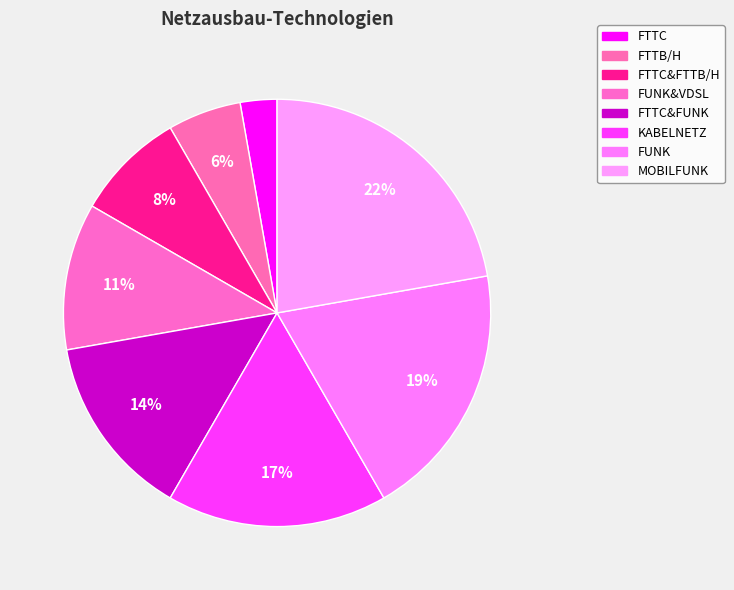

To the nearest percent, what portion does FUNK&VDSL represent?

11%